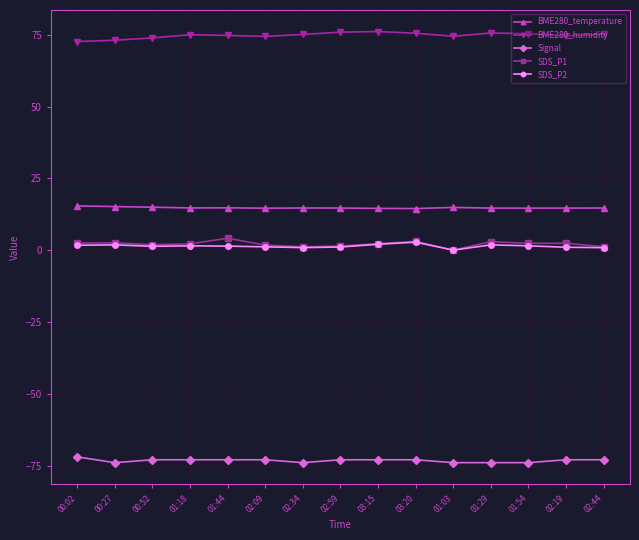

How many positive values does the SDS_P2 series have?

14